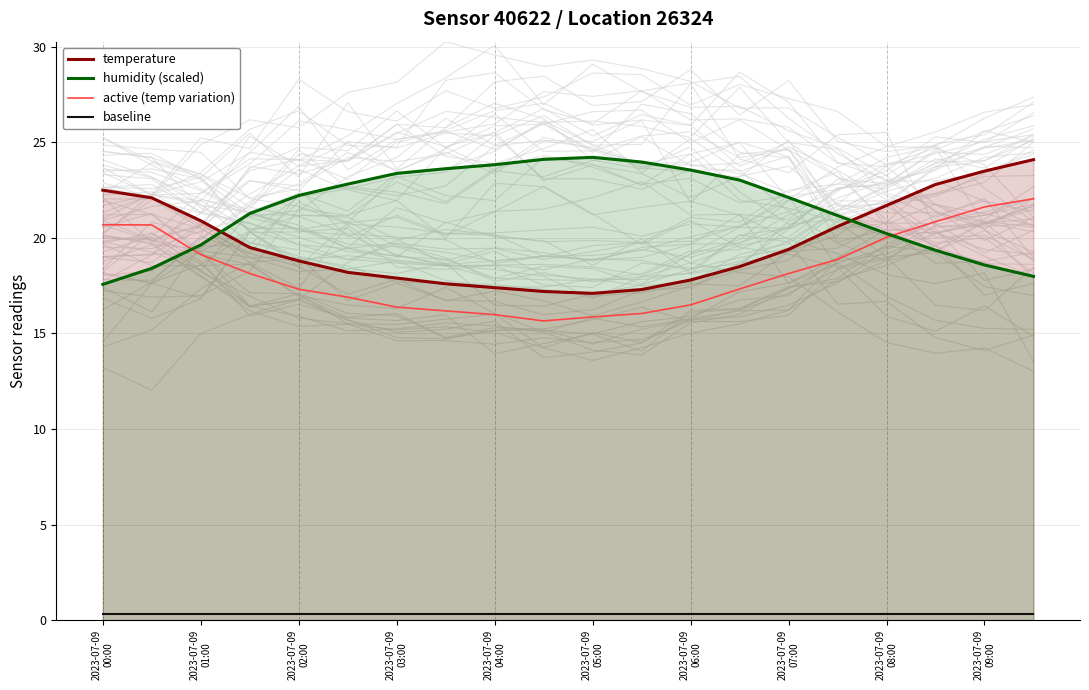

How many lines are shown in the chart?

4